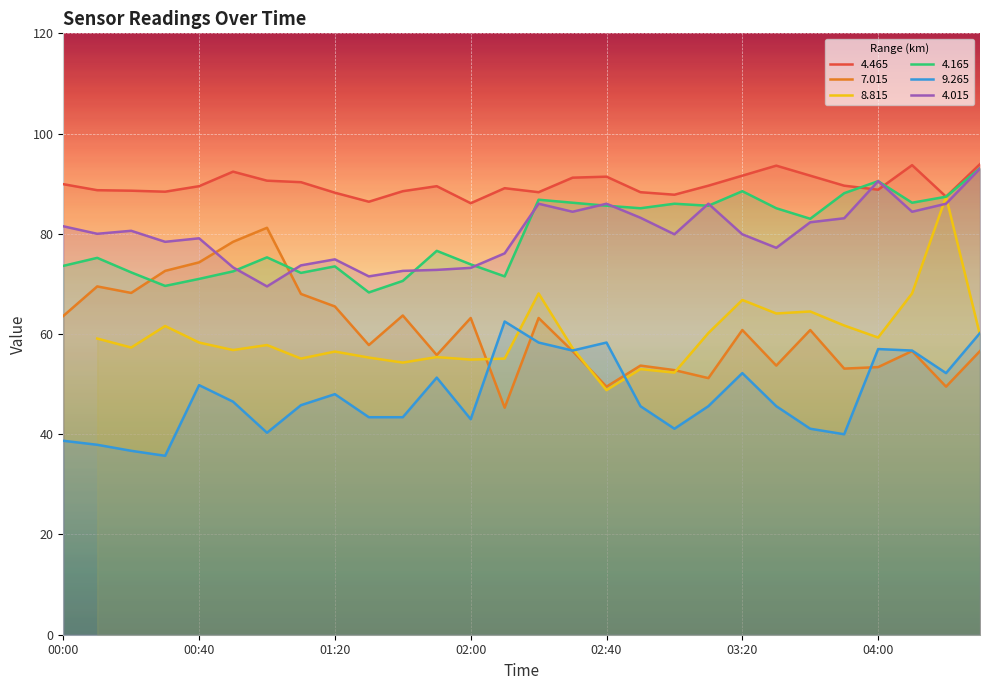

What is the value of the   4.165 point at the 13th from the left?

73.9